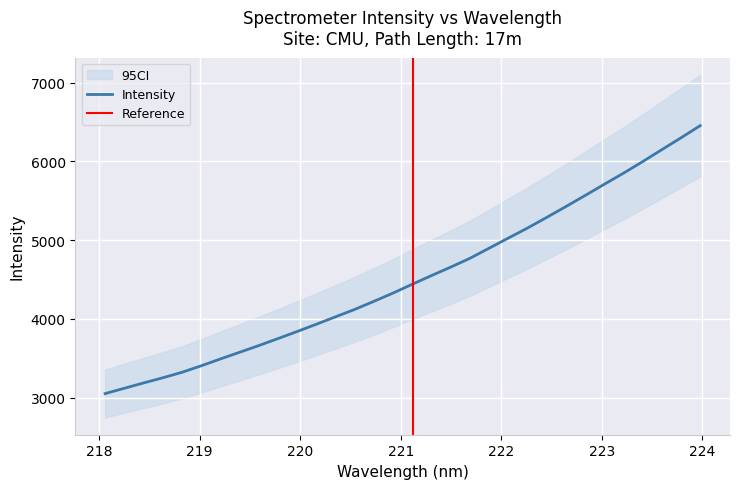

Which has a higher value, 219.3979 or 222.0721?

222.0721